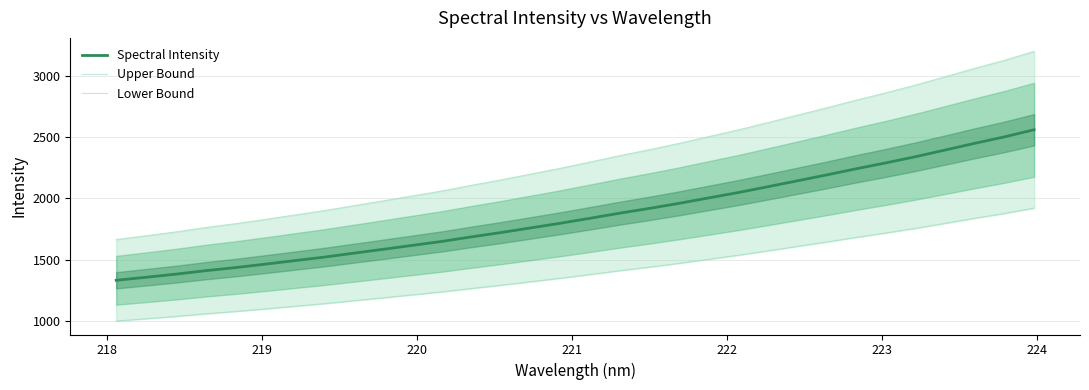

What is the maximum value for Spectral Intensity?

2560.6